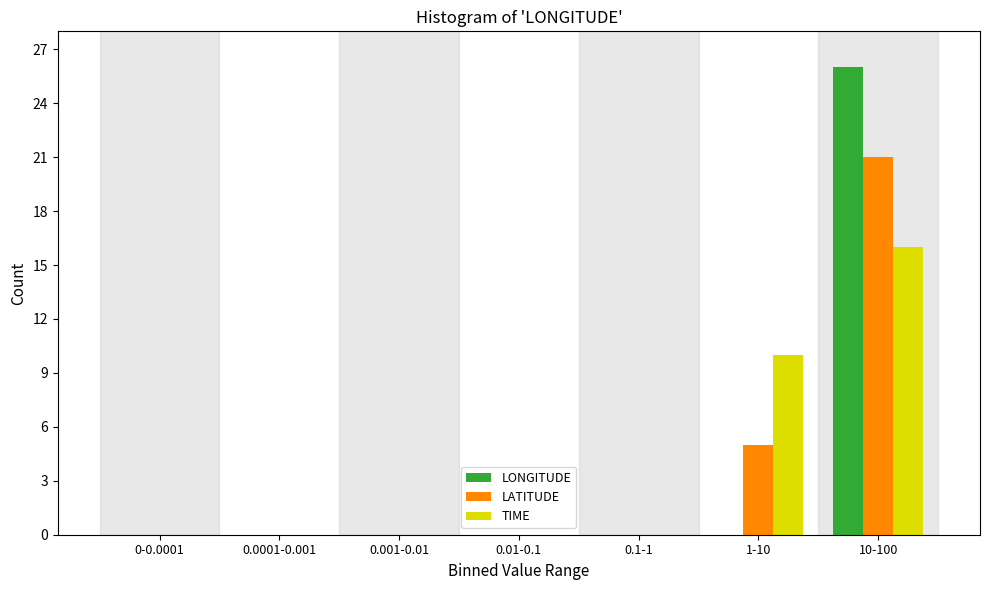

Reading left to right, what are all the values shown in this chart?

LONGITUDE: 0-0.0001=0	0.0001-0.001=0	0.001-0.01=0	0.01-0.1=0	0.1-1=0	1-10=0	10-100=26
LATITUDE: 0-0.0001=0	0.0001-0.001=0	0.001-0.01=0	0.01-0.1=0	0.1-1=0	1-10=5	10-100=21
TIME: 0-0.0001=0	0.0001-0.001=0	0.001-0.01=0	0.01-0.1=0	0.1-1=0	1-10=10	10-100=16